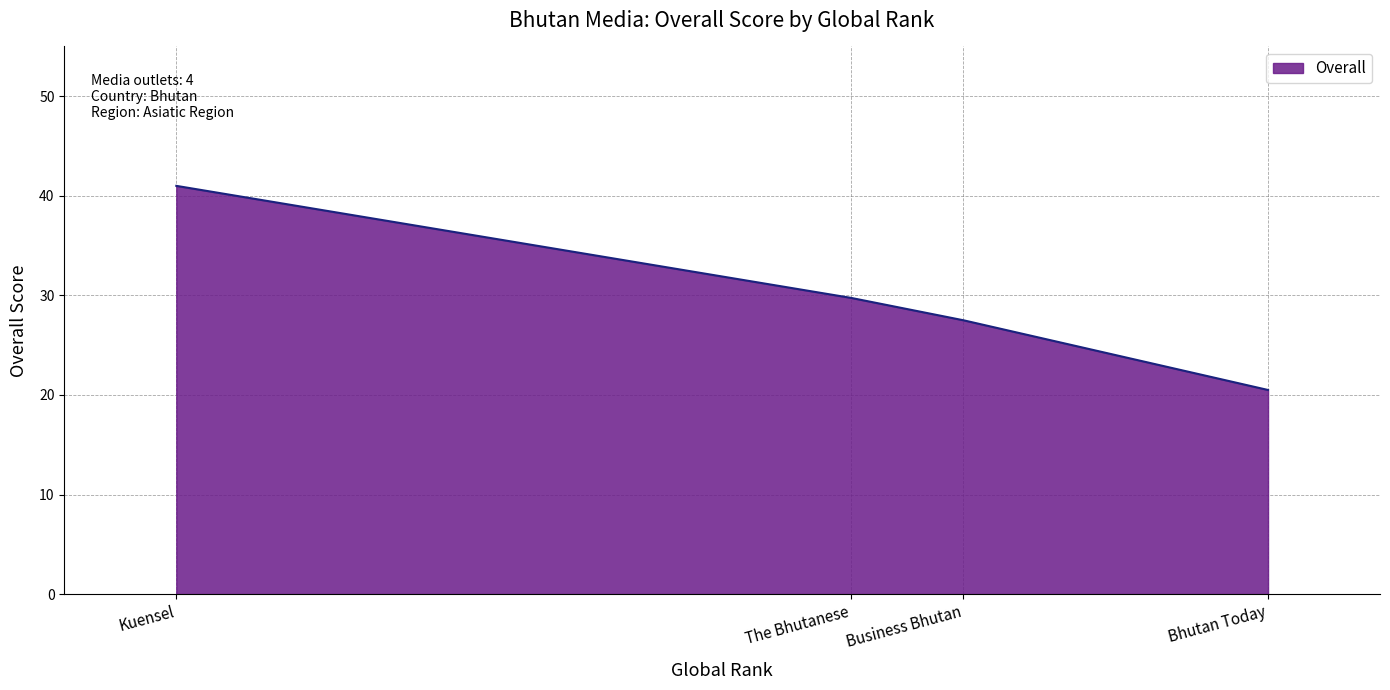

What position from the left is The Bhutanese?

2